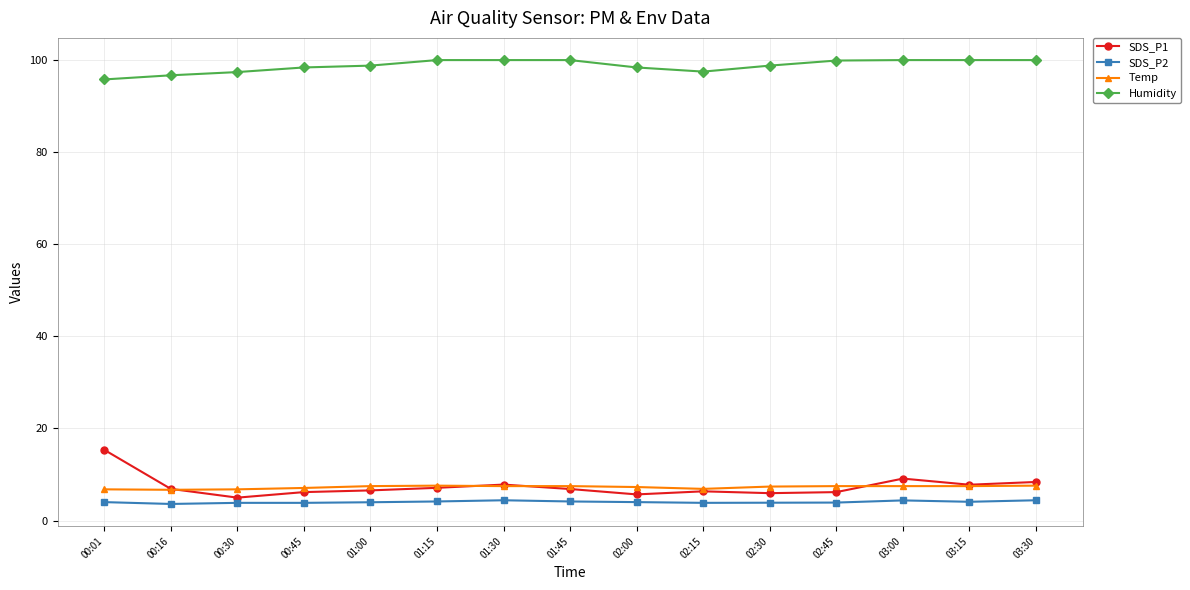

Which series has the widest spread of values?

SDS_P1